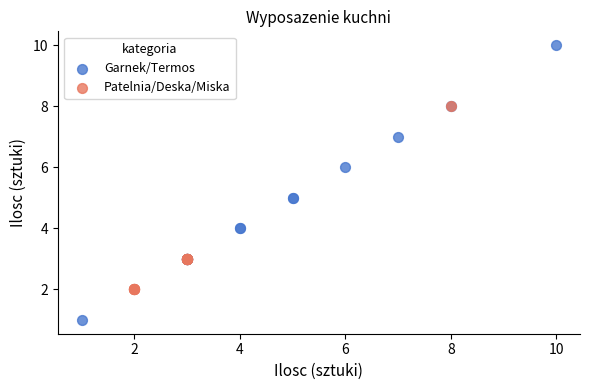

Which series has the largest Y range (max minus min)?

Garnek/Termos